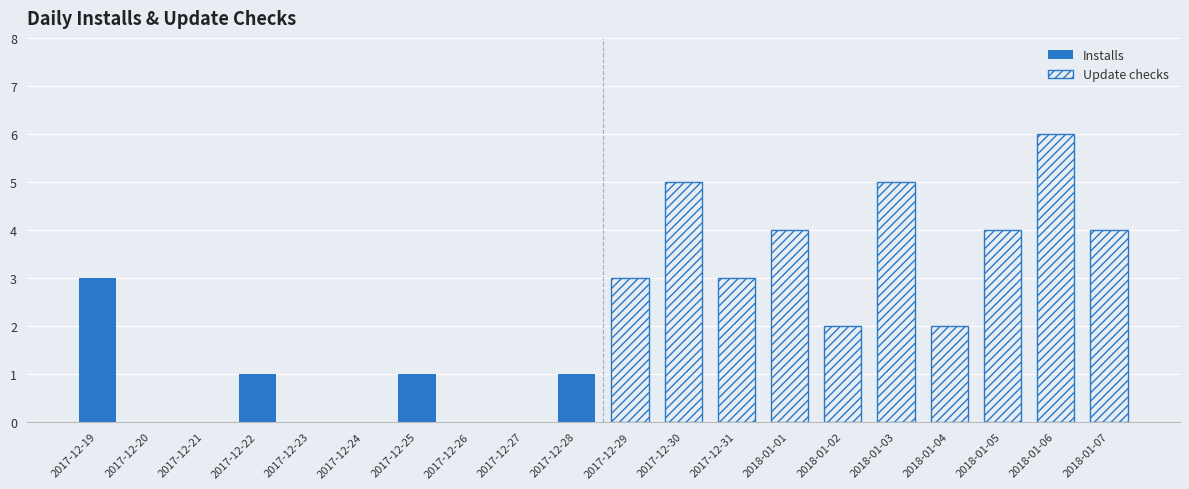

What is the maximum value for Update checks?

6